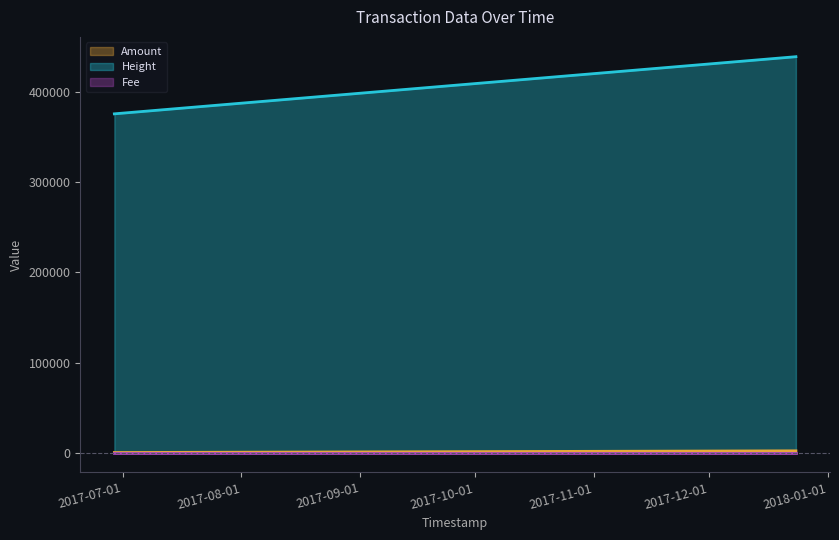

True or false: Height and Amount cross at least once.

False